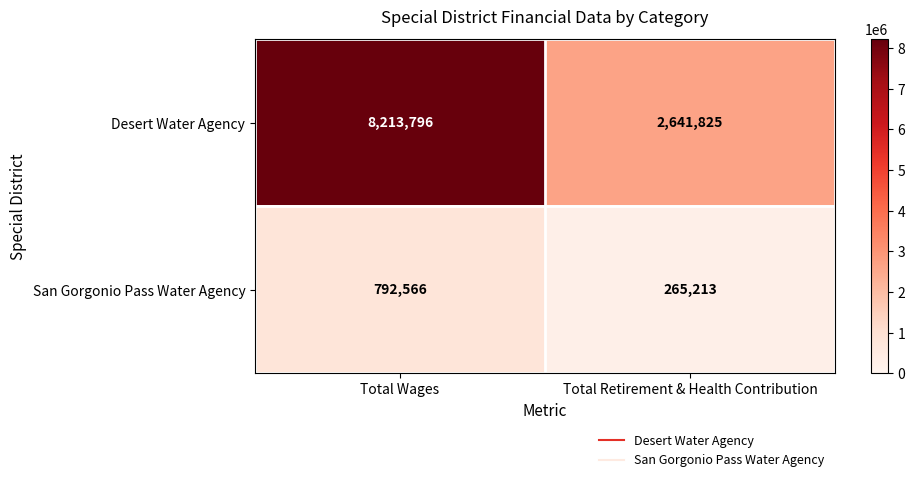

What is the total value across all series at Total Wages?

9006362